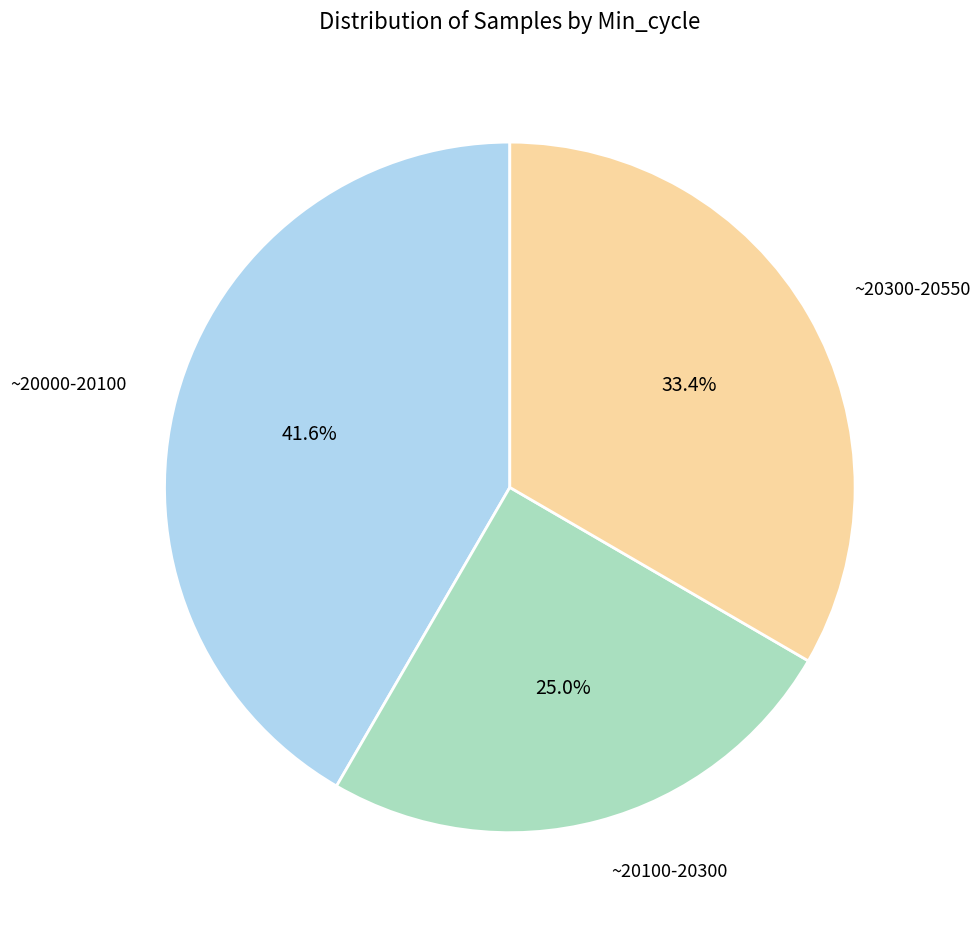

How many slices are in this pie chart?

3